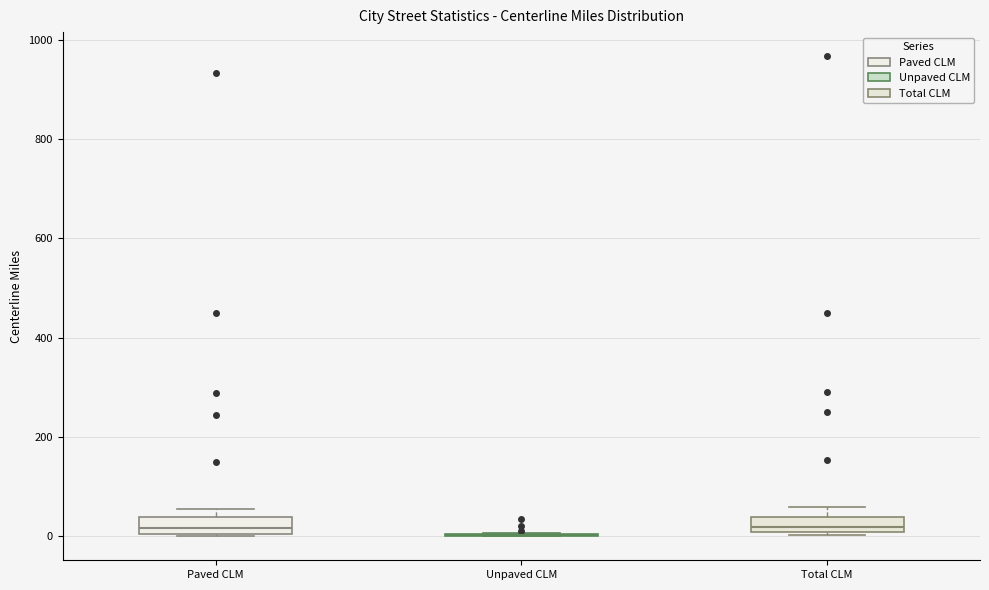

Where is the lower edge of the box for Total CLM on the y-axis? The values are not printed on the chart, so give them approximately, as read against the axis.

0